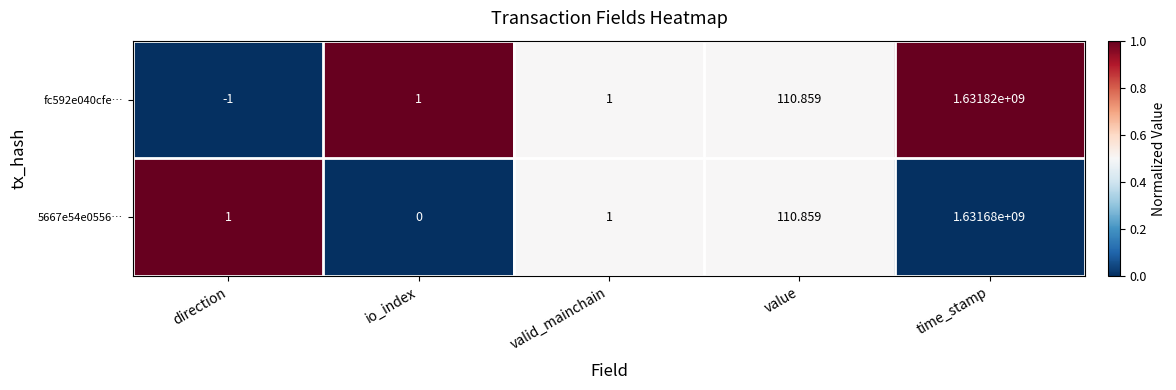

At which label is 5667e54e0556… closest to 815840000?

value